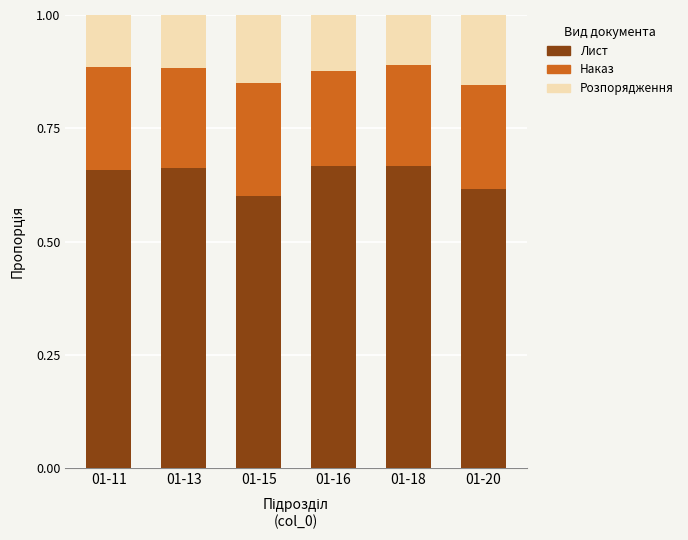

What is the sum of the Лист values at 01-18 and 01-16?

1.3